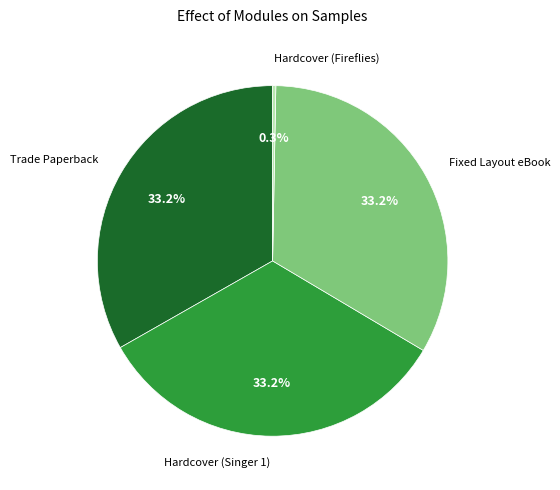

Which has a higher value, Fixed Layout eBook or Hardcover (Fireflies)?

Fixed Layout eBook